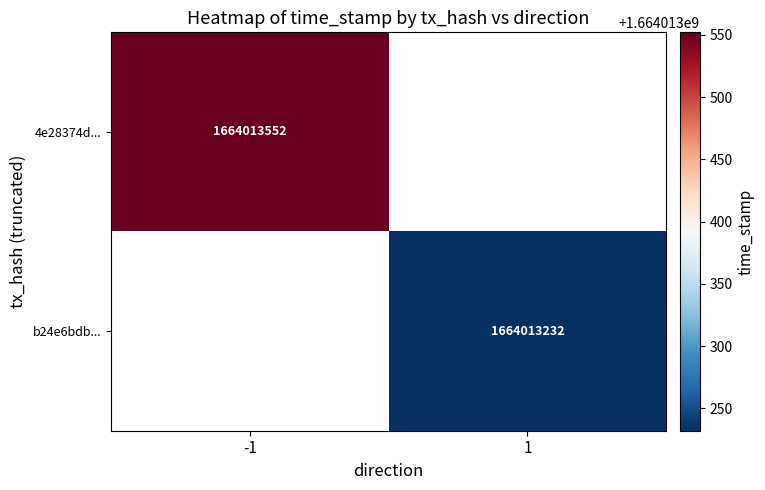

Which series has the largest range (max minus min)?

4e28374d01f384b8185623faa703cebe42e4723